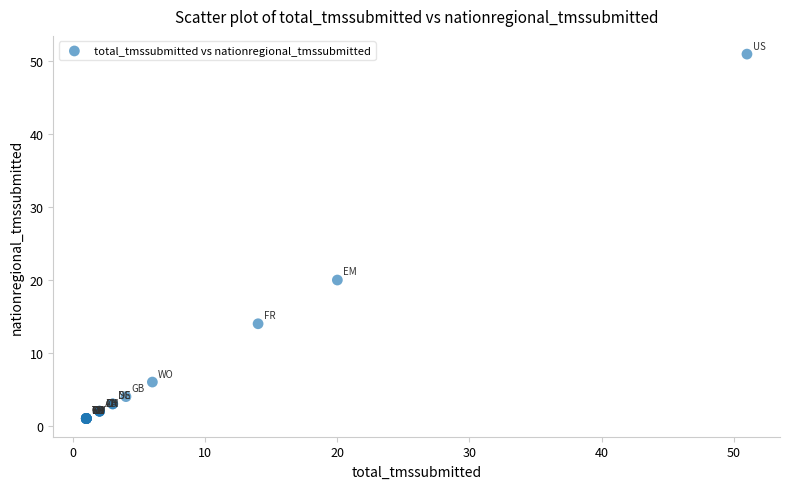

What Y value in the scatter plot is closest to 26?

20